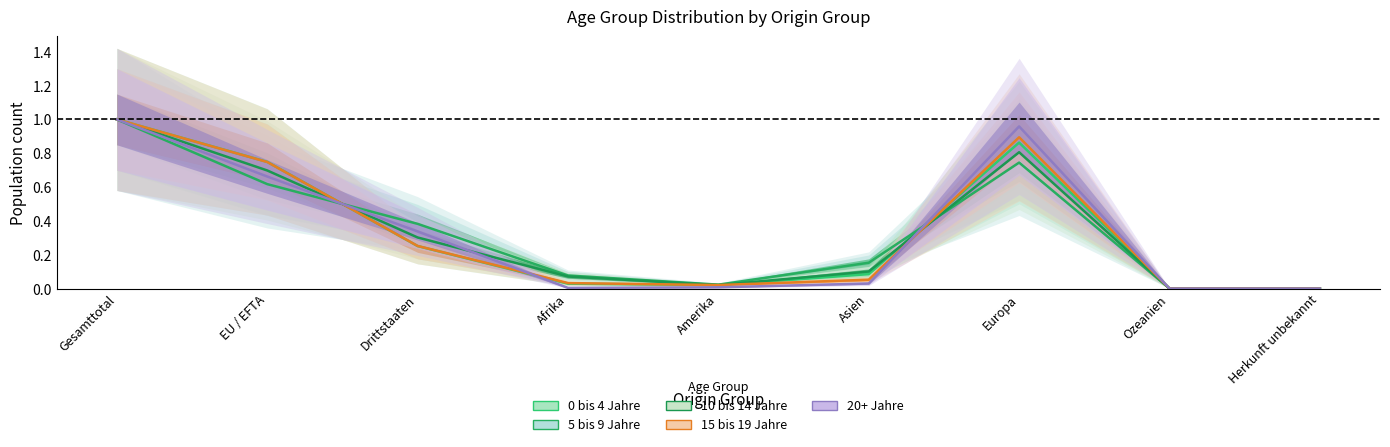

What is the difference between the 5 bis 9 Jahre values at Amerika and Gesamttotal?

1.0